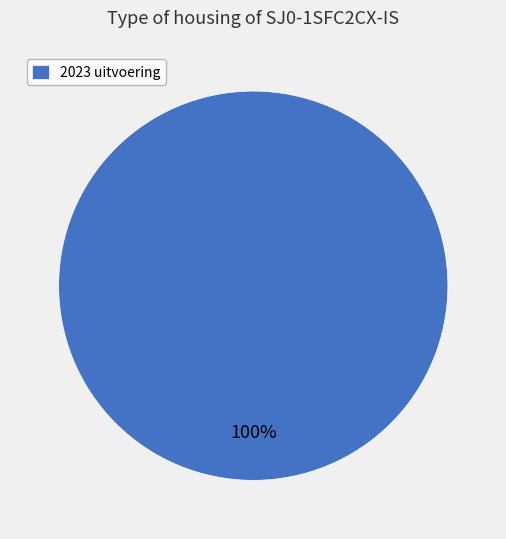

True or false: 2023 uitvoering accounts for 91% of the total.

False